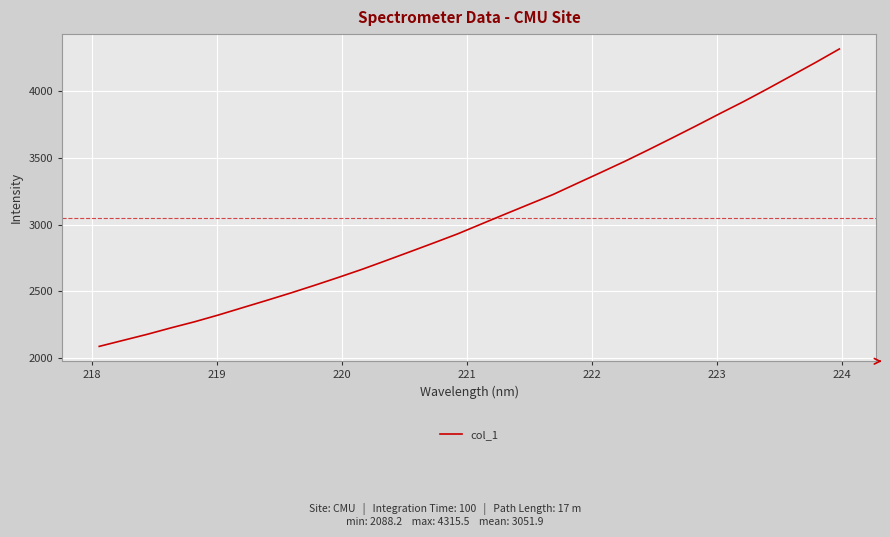

What is the minimum value shown in the chart?

2088.2